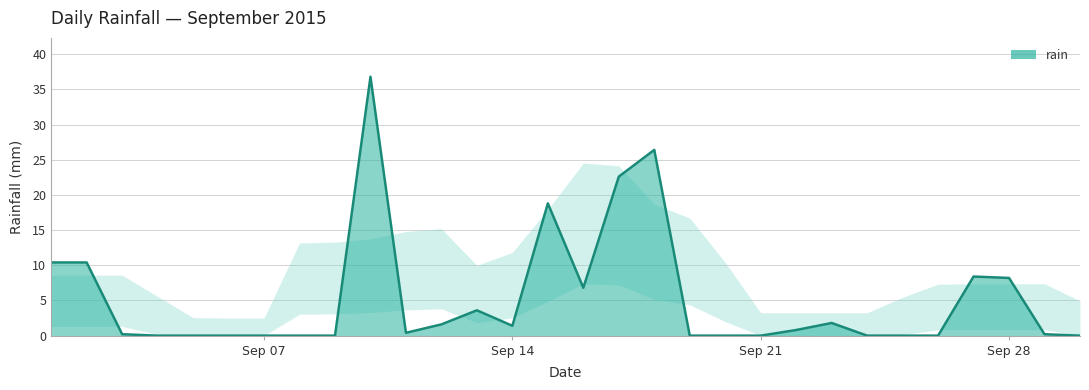

What is the greatest value displayed?

36.8